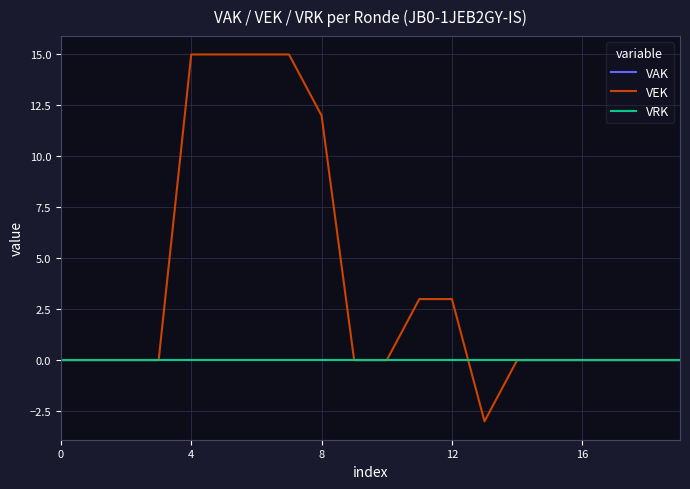

Does the chart have visible grid lines?

Yes